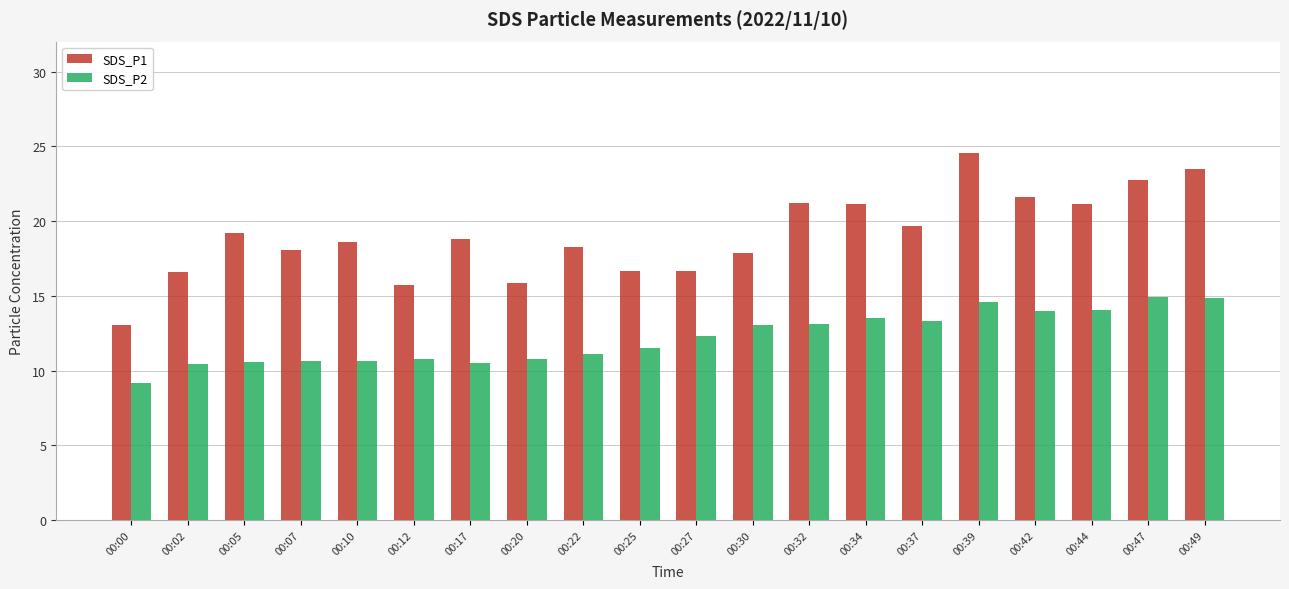

Read the SDS_P2 value at 00:39.

14.6